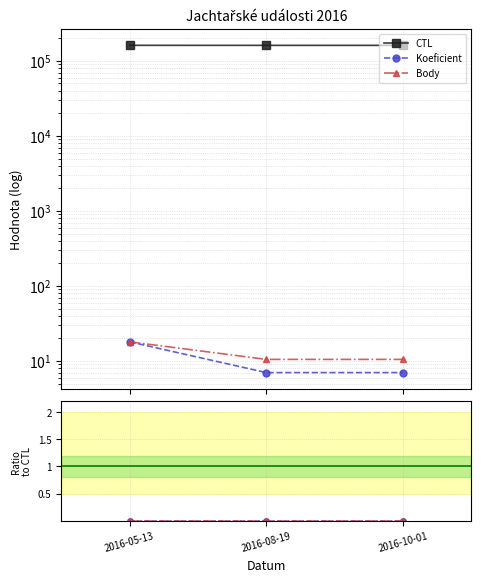

Reading right to left, transcribe all the data shown in this chart.

CTL: 161137.0	161136.0	161306.0
Koeficient: 7.0	7.0	18.0
Body: 10.5	10.5	18.0
Koeficient/CTL: 0.0	0.0	0.0
Body/CTL: 0.0	0.0	0.0